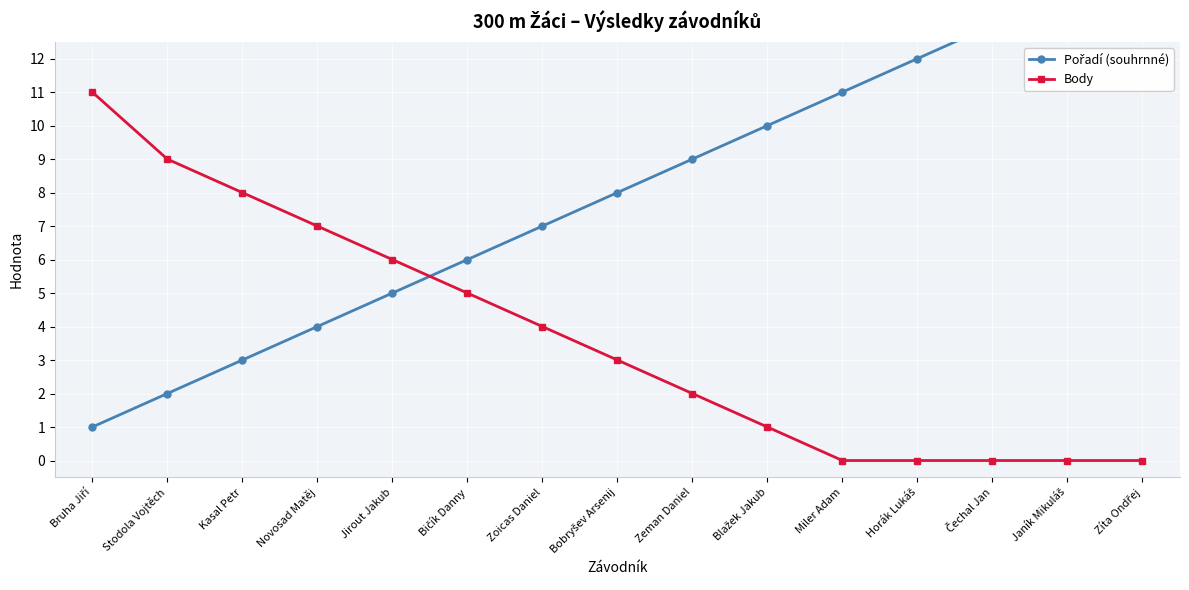

Between Kasal Petr and Zíta Ondřej, which series saw the biggest shift?

Pořadí (souhrnné)